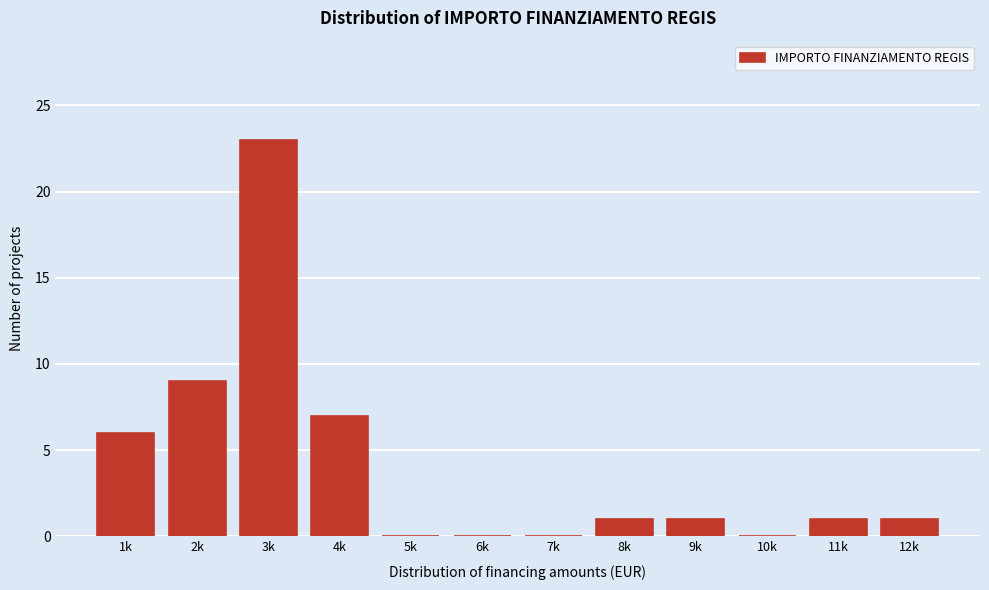

Reading left to right, list all the values displayed in this chart.

1k=6	2k=9	3k=23	4k=7	5k=0	6k=0	7k=0	8k=1	9k=1	10k=0	11k=1	12k=1